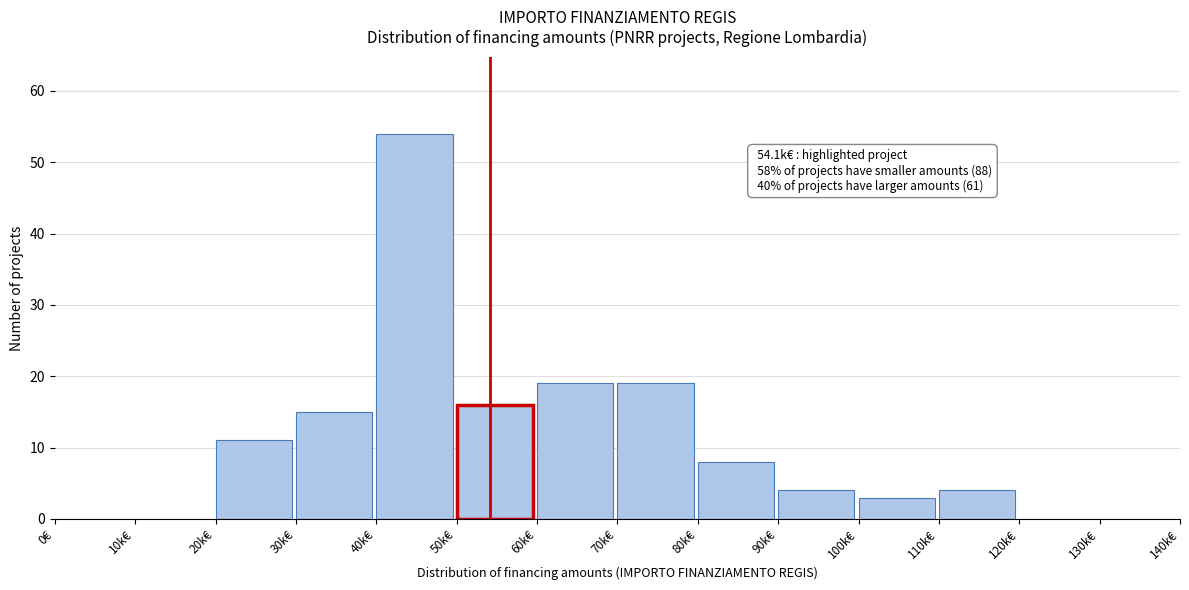

Reading left to right, list all the values displayed in this chart.

0€=0	10k€=0	20k€=11	30k€=15	40k€=54	50k€=16	60k€=19	70k€=19	80k€=8	90k€=4	100k€=3	110k€=4	120k€=0	130k€=0